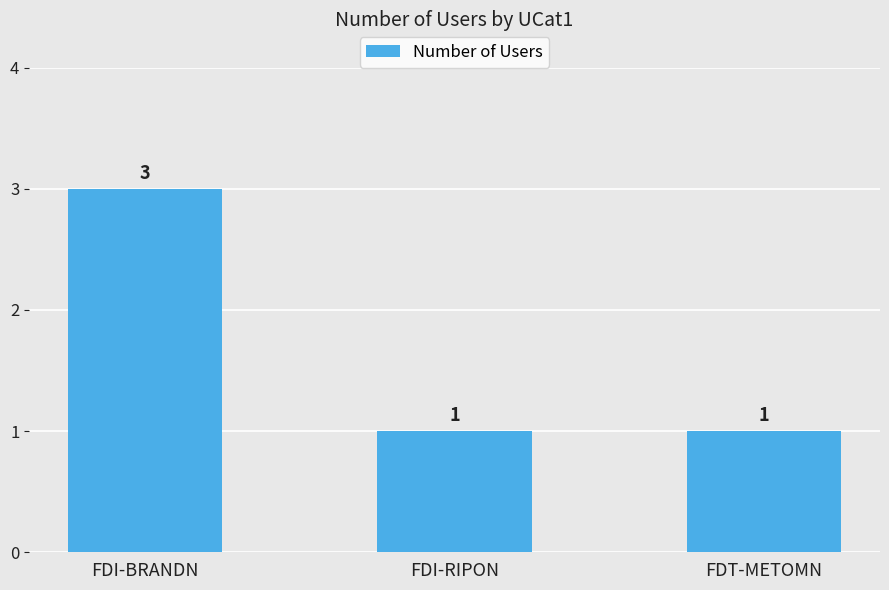

What is the value of the 1st bar from the left?

3